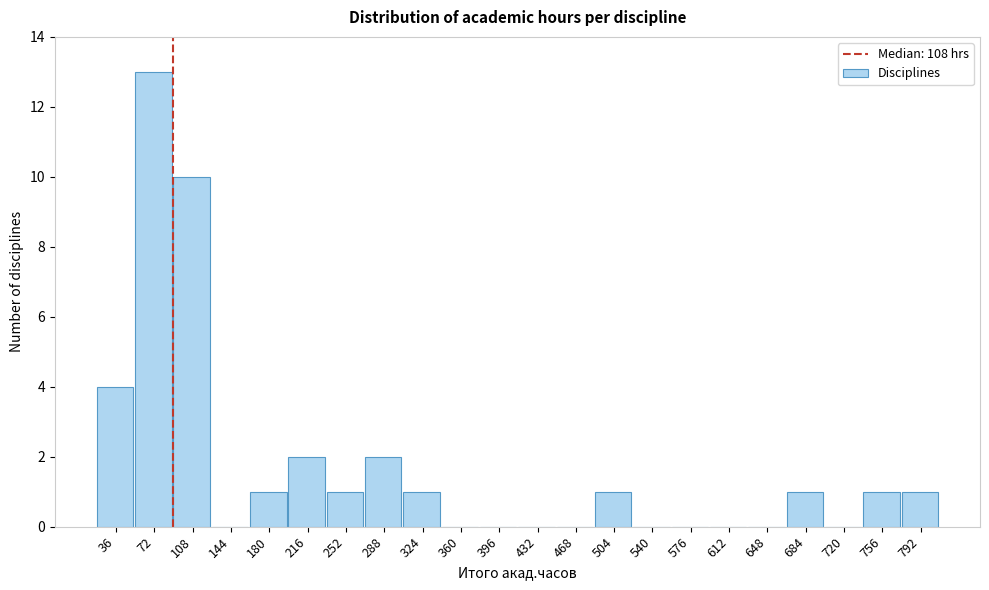

Reading left to right, what are all the values shown in this chart?

36=4	72=13	108=10	144=0	180=1	216=2	252=1	288=2	324=1	360=0	396=0	432=0	468=0	504=1	540=0	576=0	612=0	648=0	684=1	720=0	756=1	792=1